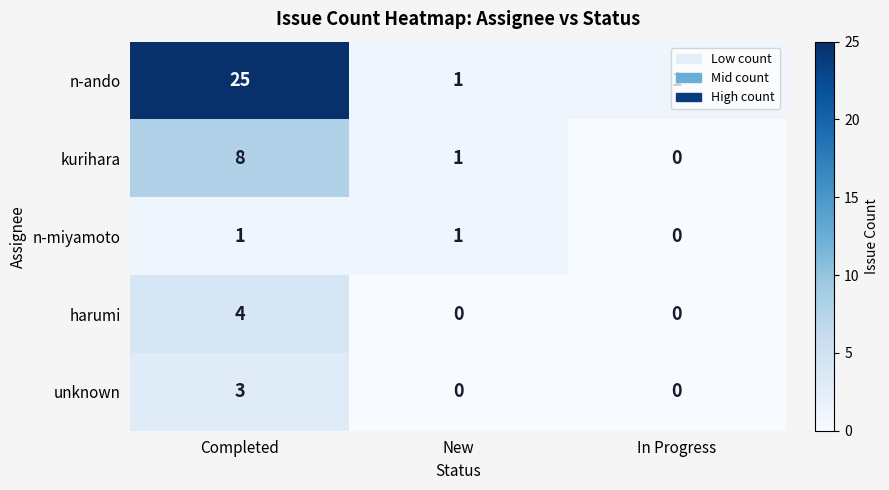

Which category has the lowest value in the kurihara series?

In Progress